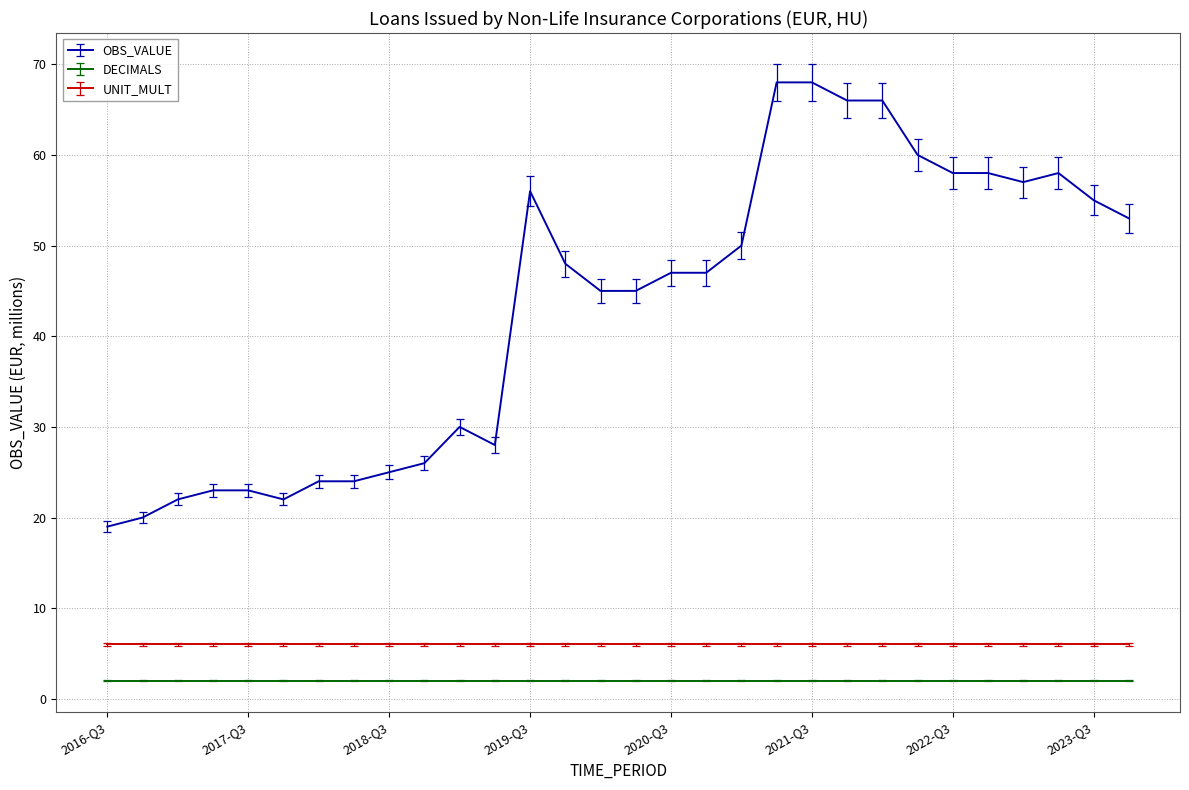

What is the average value of the DECIMALS series?

2